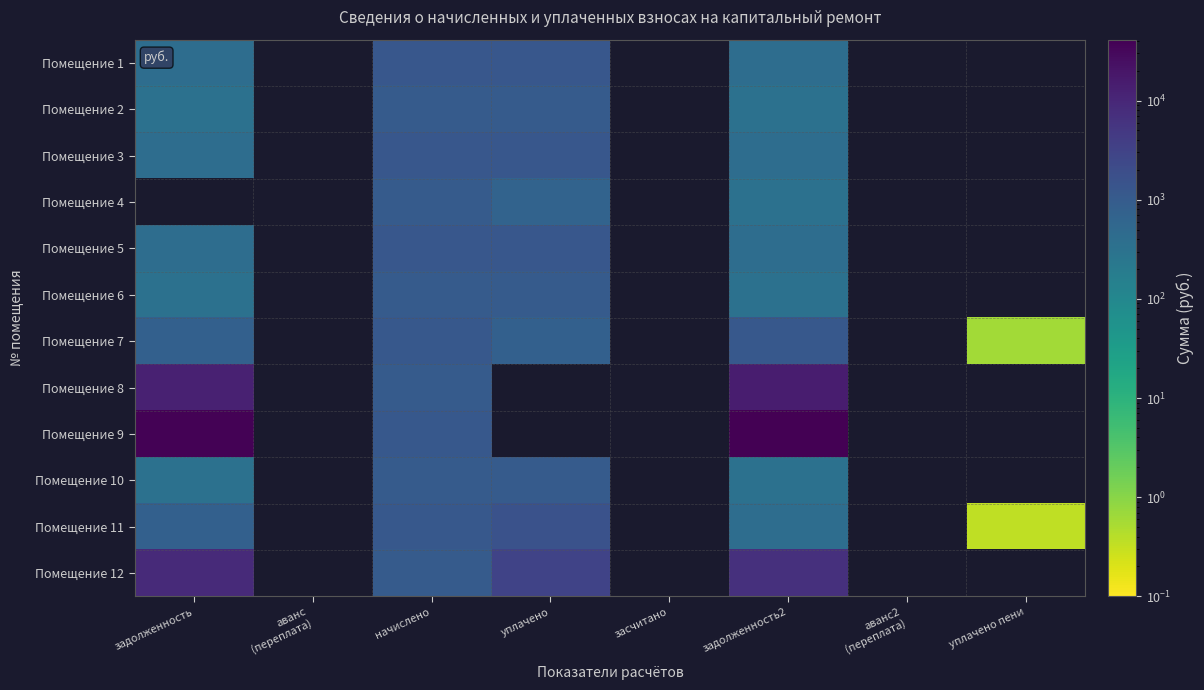

Which has a higher value, аванс2
(переплата) or засчитано?

засчитано